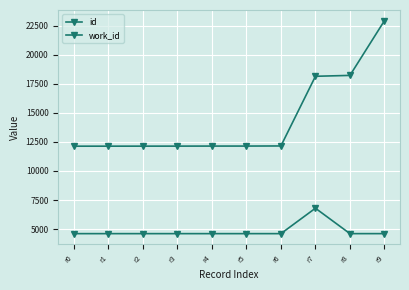

Which category has the lowest value across all series?

r0